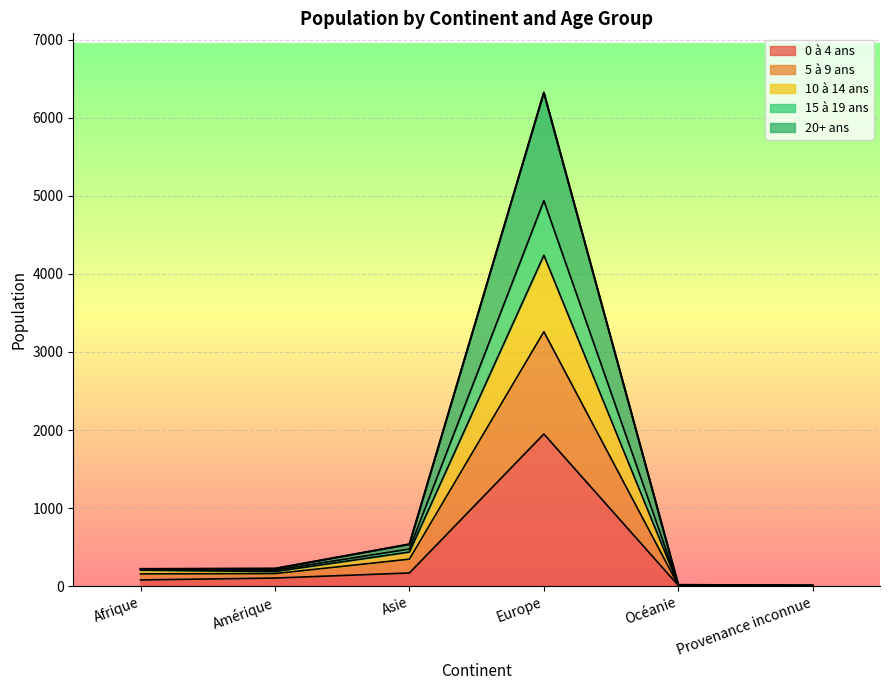

At which label does 20+ ans reach its peak?

Europe